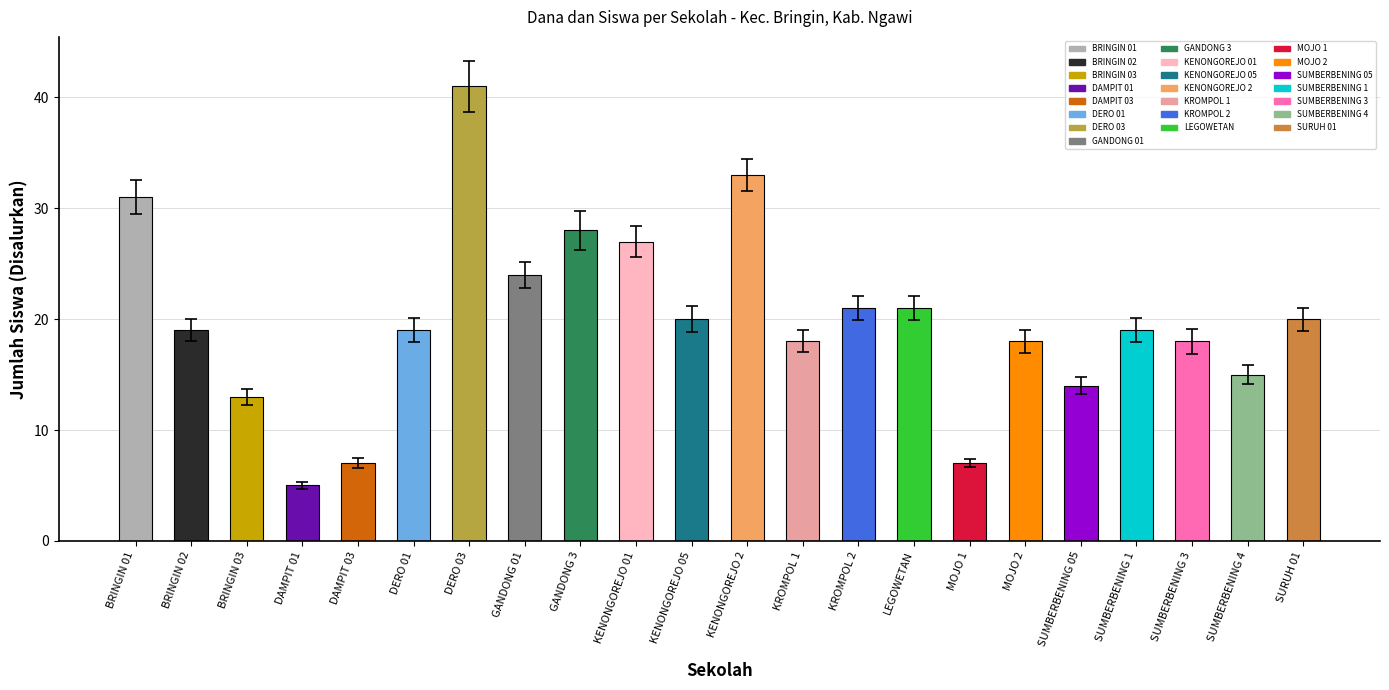

What is the change in value from BRINGIN 01 to MOJO 2?

-13